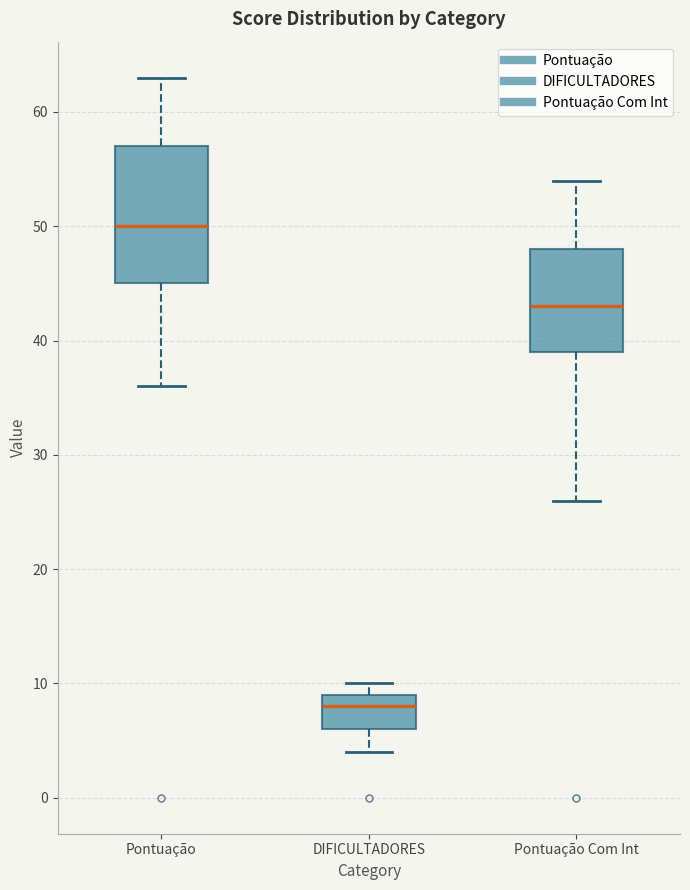

Where is the upper edge of the box for Pontuação Com Int on the y-axis? The values are not printed on the chart, so give them approximately, as read against the axis.

48